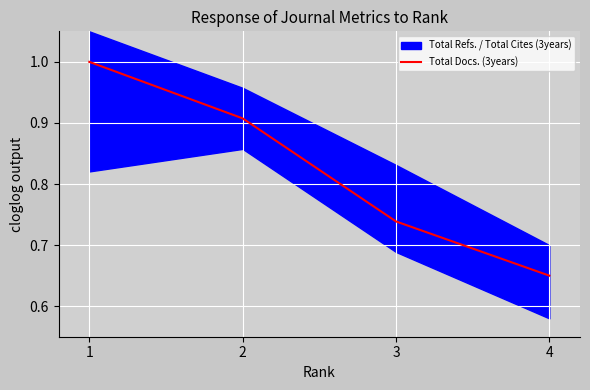

True or false: there are more than 0 points higher than both neighbors.

False